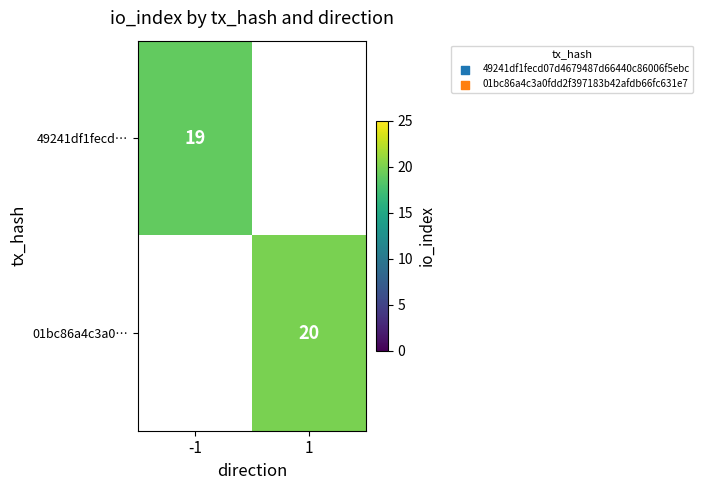

The value of 49241df1fecd… at -1 is 31. True or false?

False